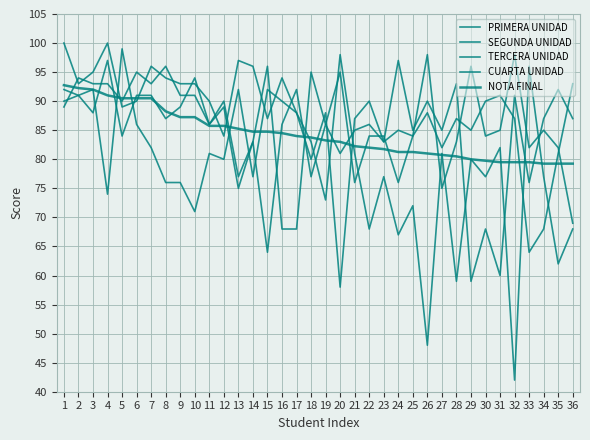

List the labels in order of PRIMERA UNIDAD value, smallest first.

16, 17, 36, 13, 27, 21, 24, 33, 35, 14, 28, 22, 23, 25, 30, 31, 34, 11, 19, 1, 12, 5, 9, 10, 3, 4, 7, 2, 6, 18, 20, 8, 15, 29, 26, 32